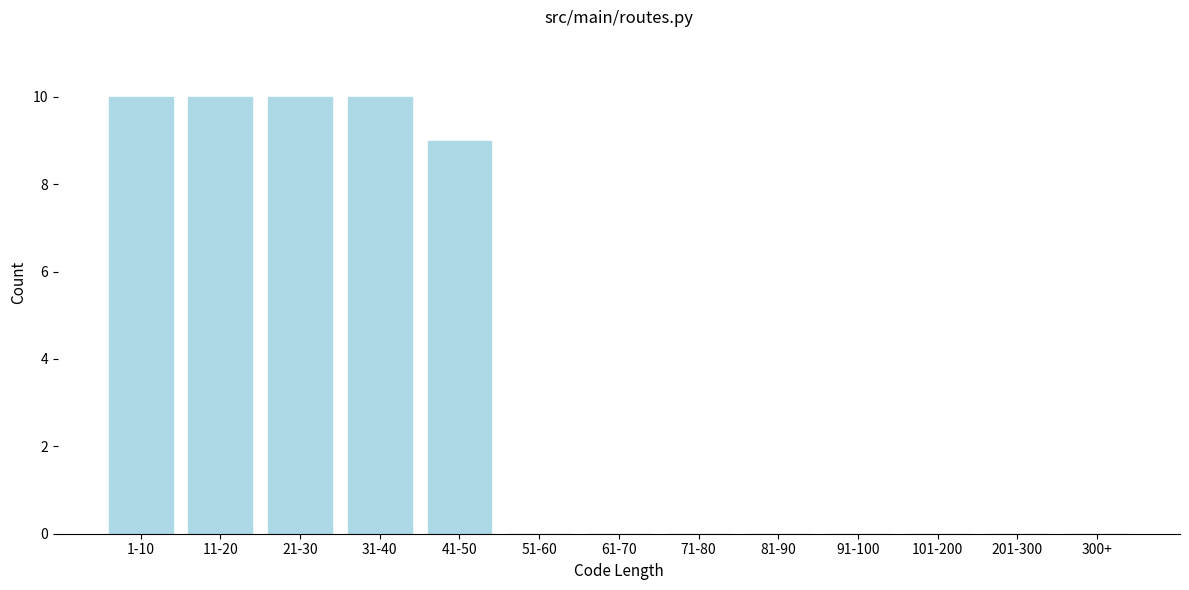

Reading left to right, what are all the values shown in this chart?

1-10=10	11-20=10	21-30=10	31-40=10	41-50=9	51-60=0	61-70=0	71-80=0	81-90=0	91-100=0	101-200=0	201-300=0	300+=0